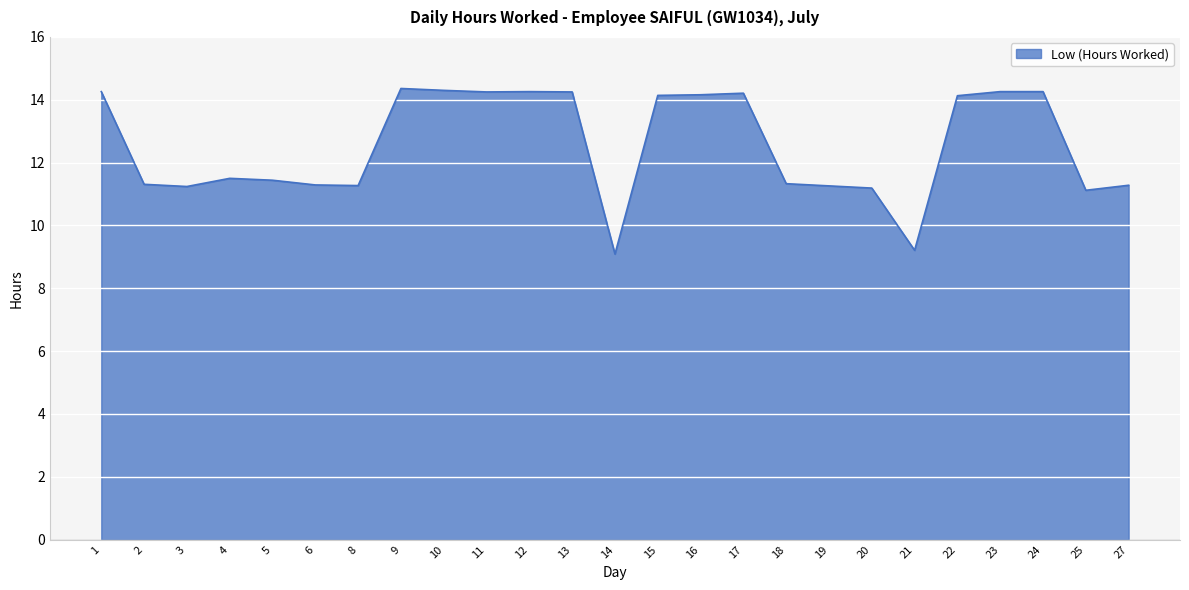

What is the smallest value displayed?

9.1